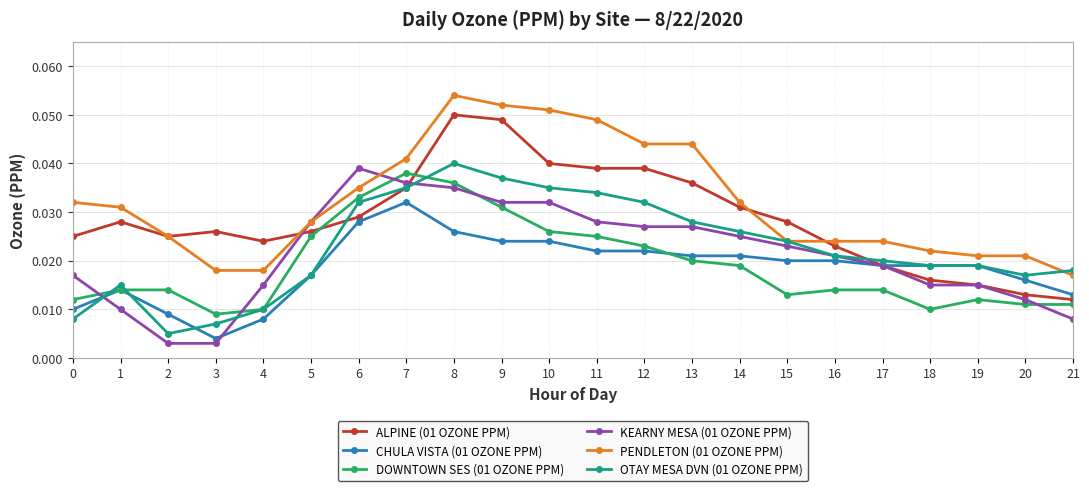

Count the number of categories in the chart.

22